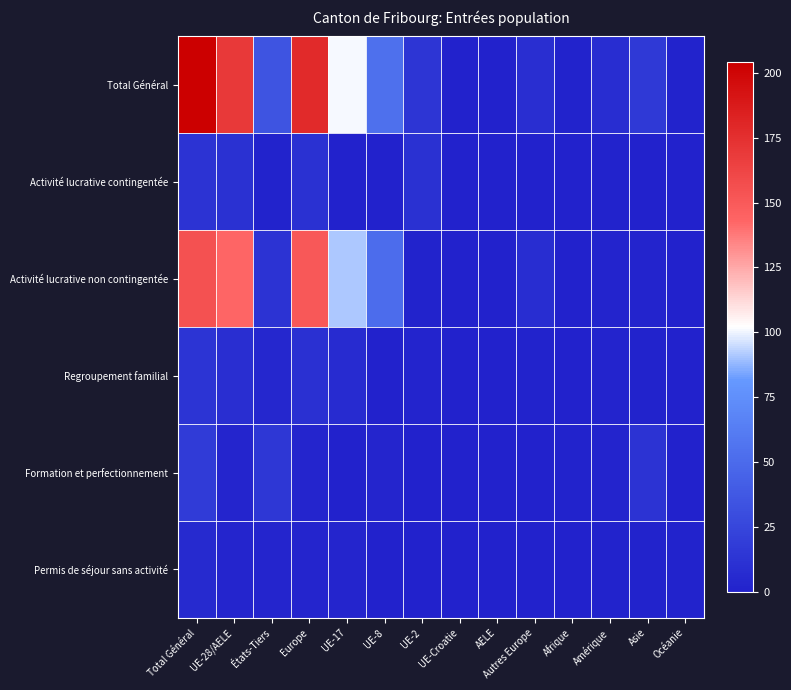

Rank the series by their maximum value, from lowest to highest.

Permis de séjour sans activité, Activité lucrative contingentée, Regroupement familial, Formation et perfectionnement, Activité lucrative non contingentée, Total Général